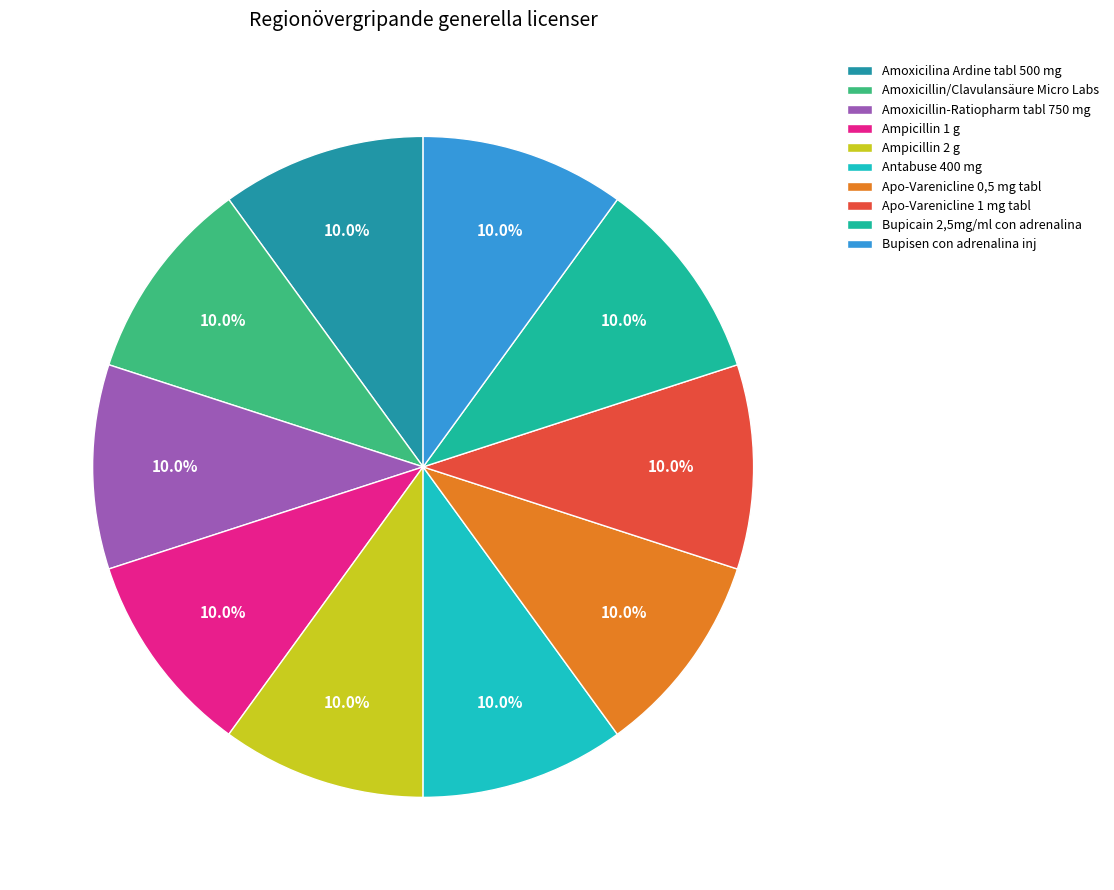

True or false: Ampicillin 2 g accounts for 25% of the total.

False